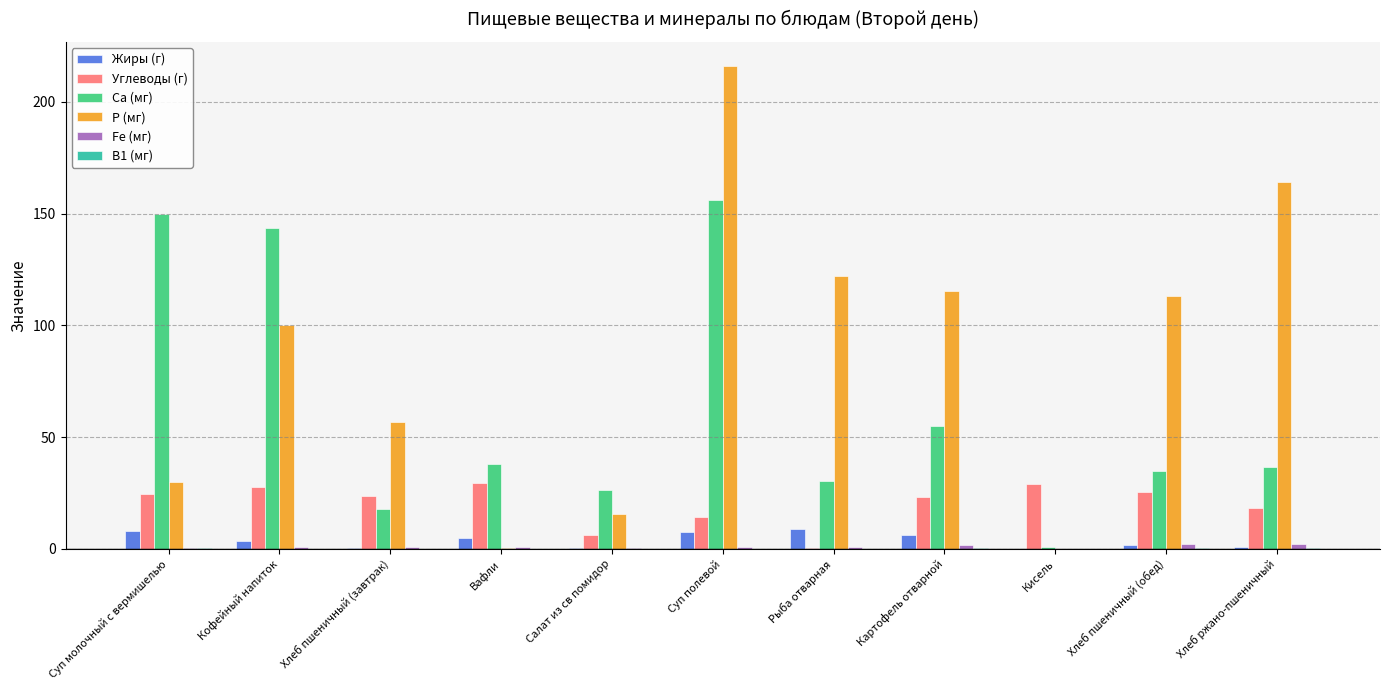

What is the highest value of the Ca (мг) series?

156.0